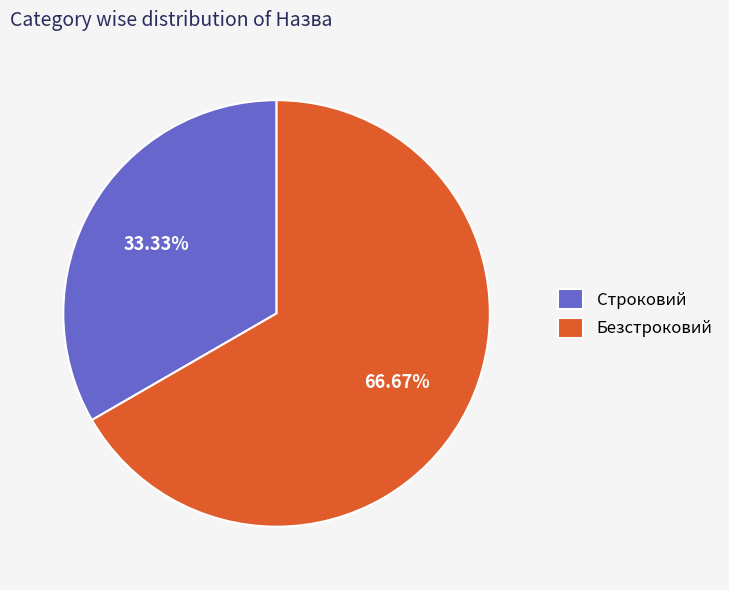

To the nearest percent, what is the average slice percentage?

50%